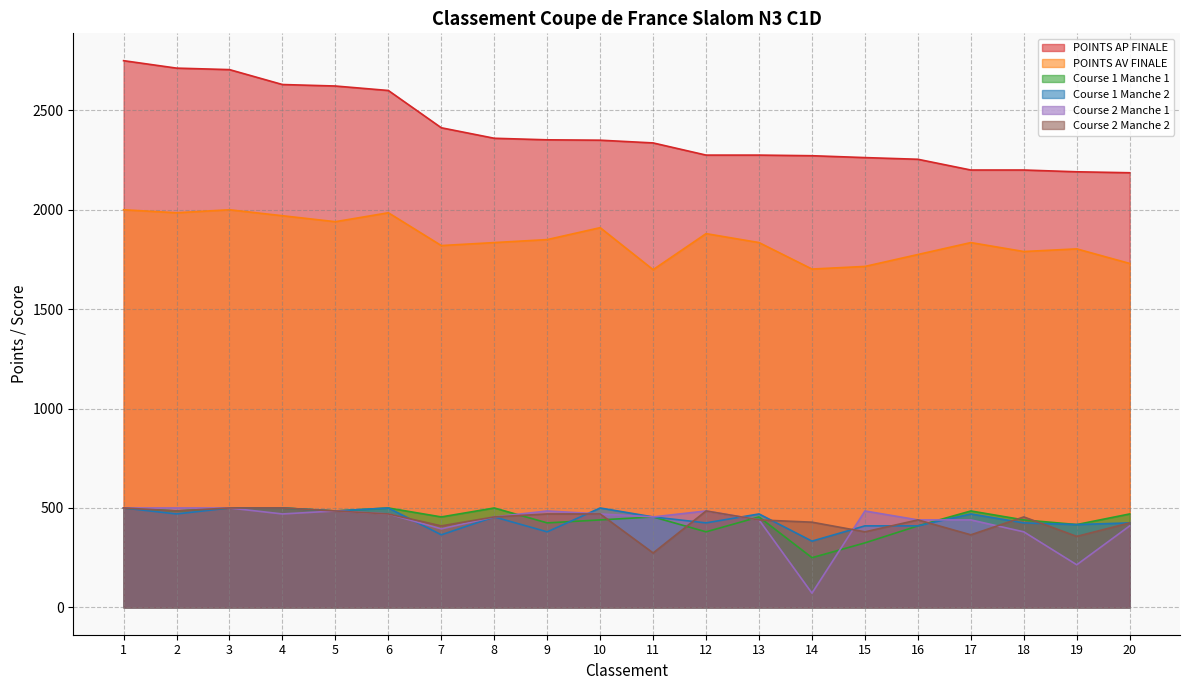

At which category is the sum across all series the highest?

1